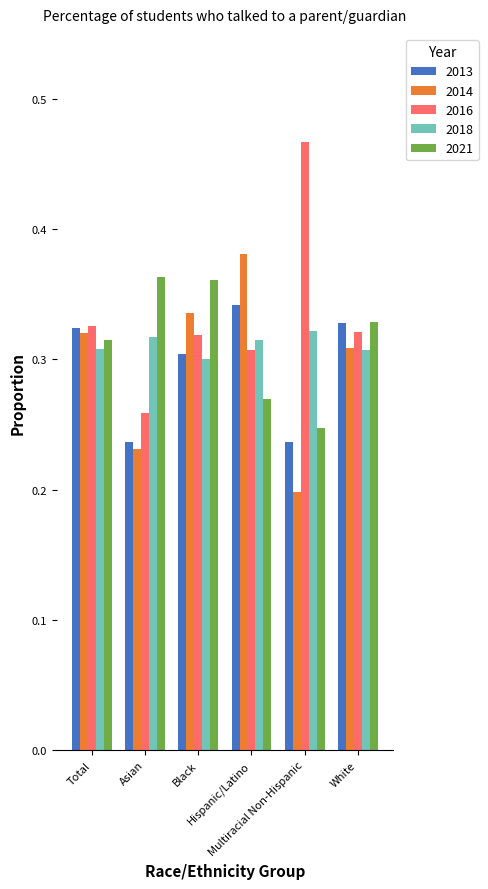

What is the sum of all 2018 values?

1.9